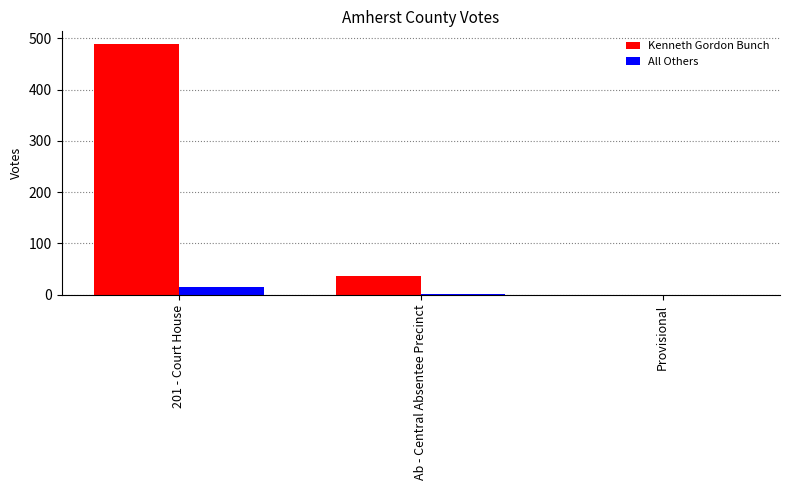

At which label is All Others closest to 7?

Ab - Central Absentee Precinct